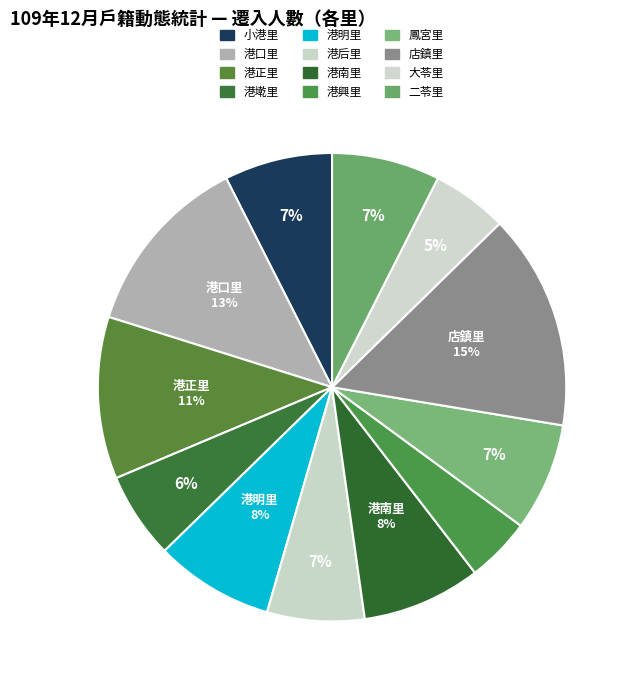

Is the sum of 大苓里 and 港南里 greater than half?

No